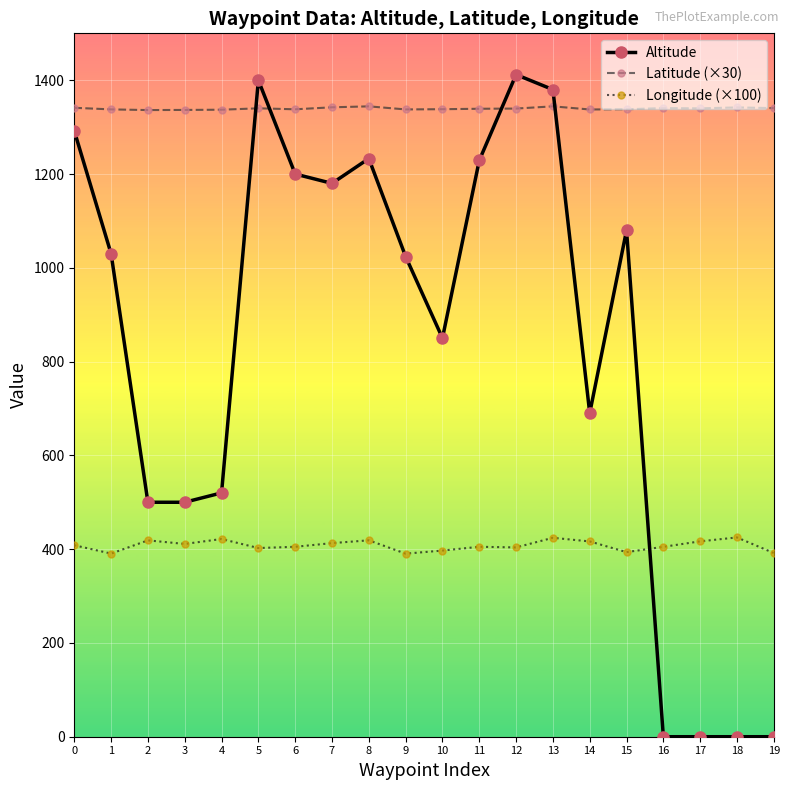

Is the value of Longitude (×100) at 4 greater than the value of Altitude at 0?

No